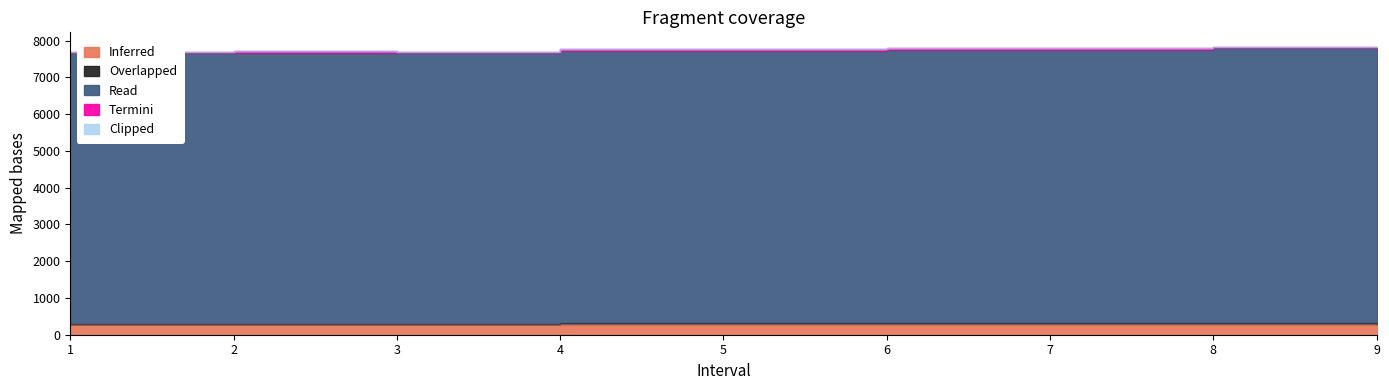

Which series has the widest spread of values?

Read